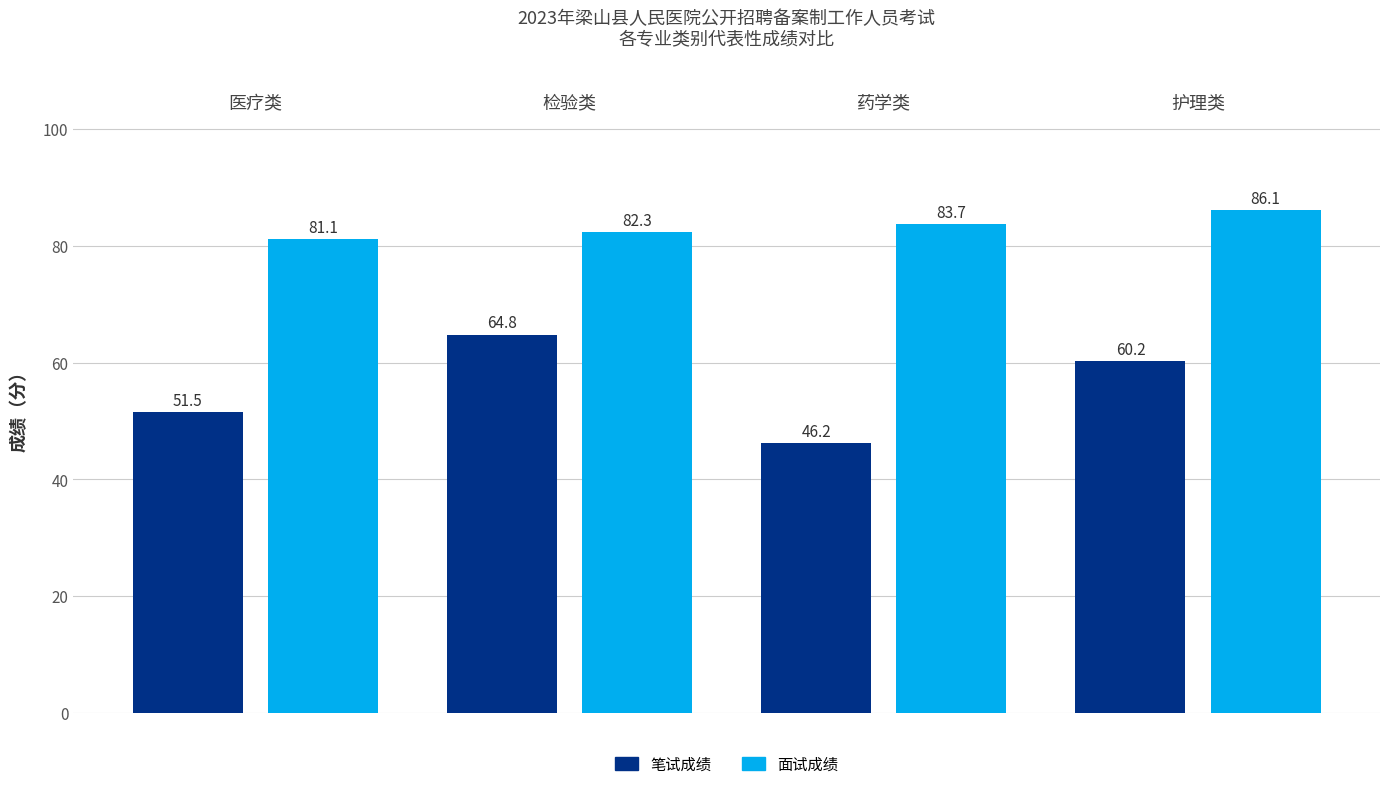

What is the greatest value displayed?

86.1